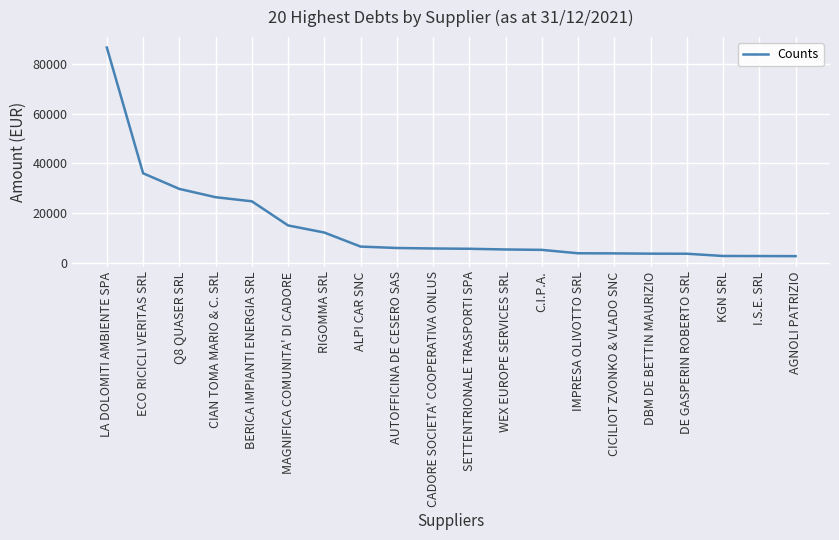

What is the difference between the values at DE GASPERIN ROBERTO SRL and AUTOFFICINA DE CESERO SAS?

2307.2